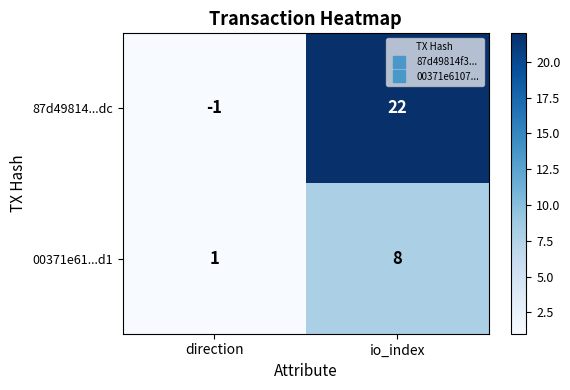

At which category is the sum across all series the highest?

io_index